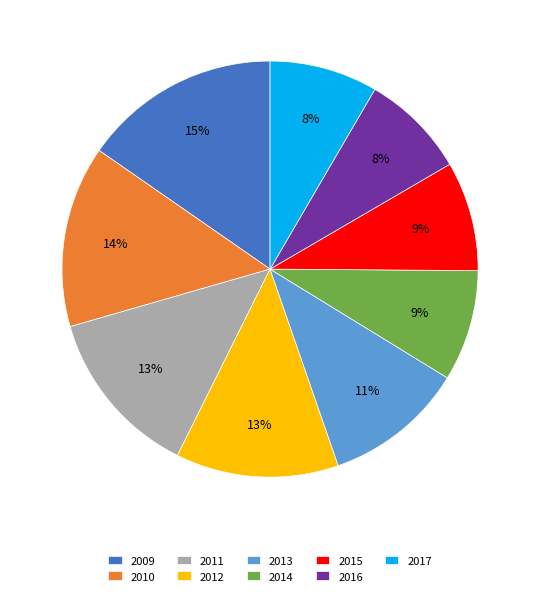

The 2016 slice represents 8% of the pie. True or false?

True